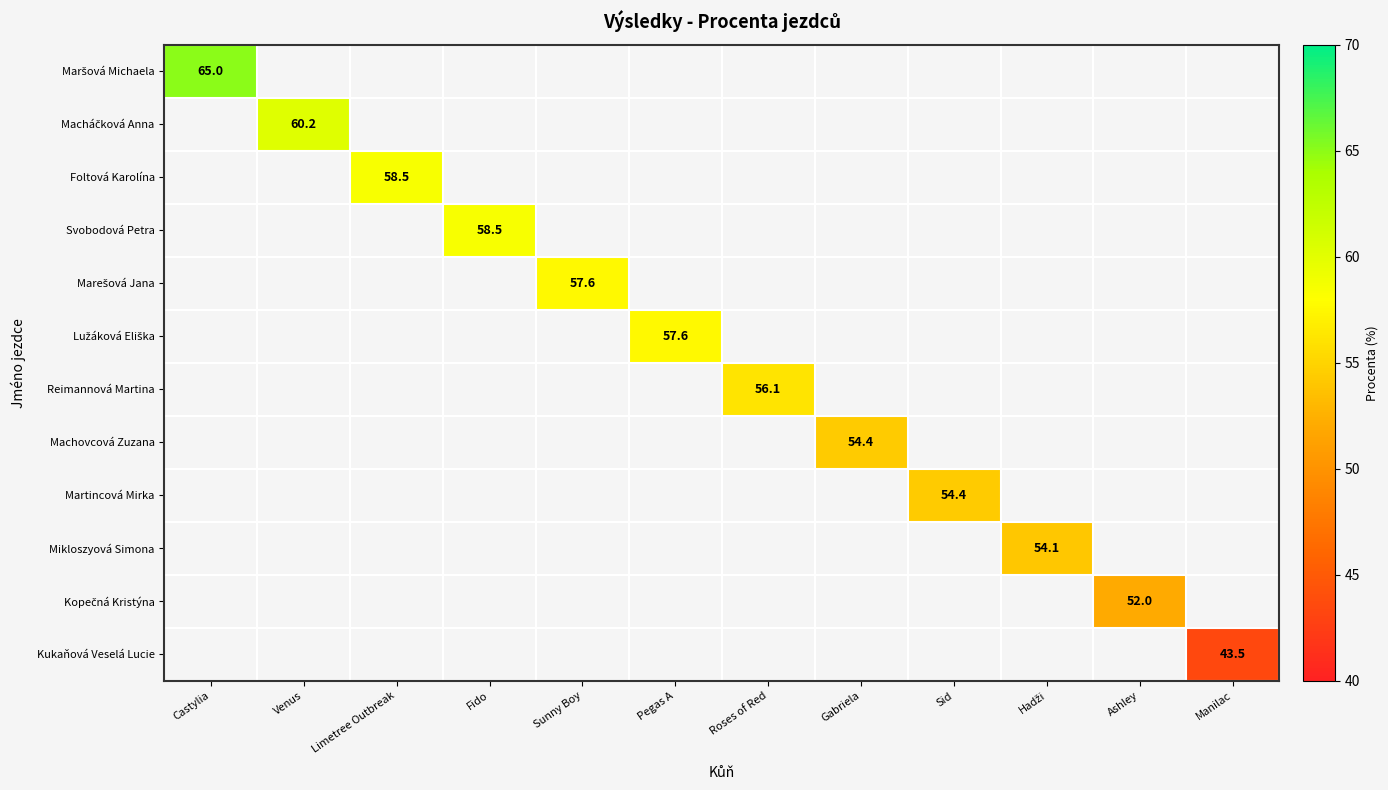

Which label corresponds to the smallest value in the chart?

Manilac